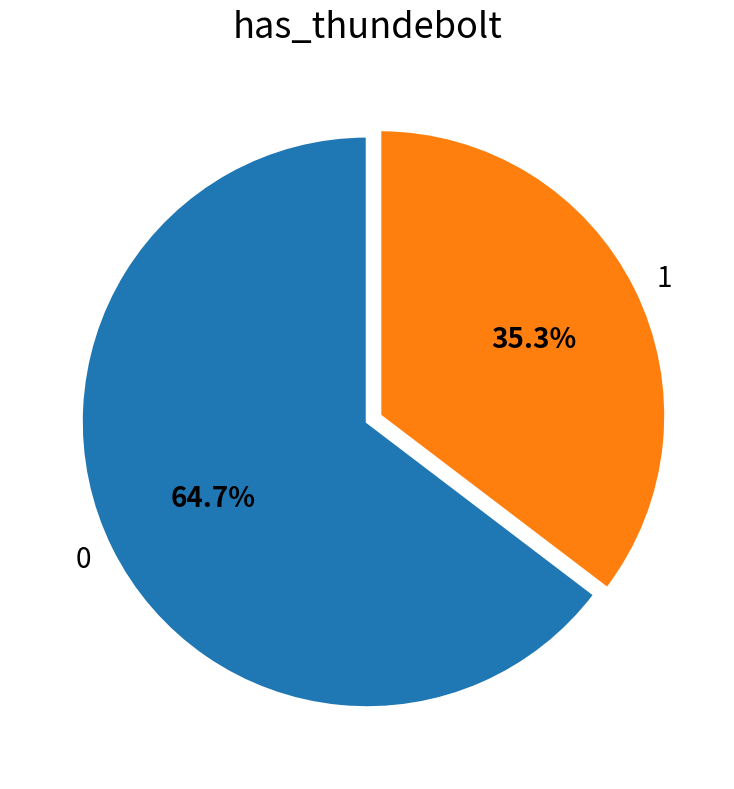

Rank the categories by value from lowest to highest.

1, 0